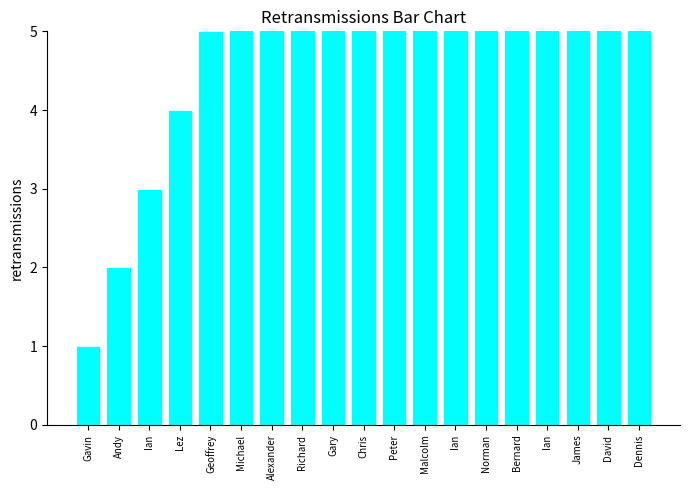

What is the label of the 15th bar from the left?

Bernard